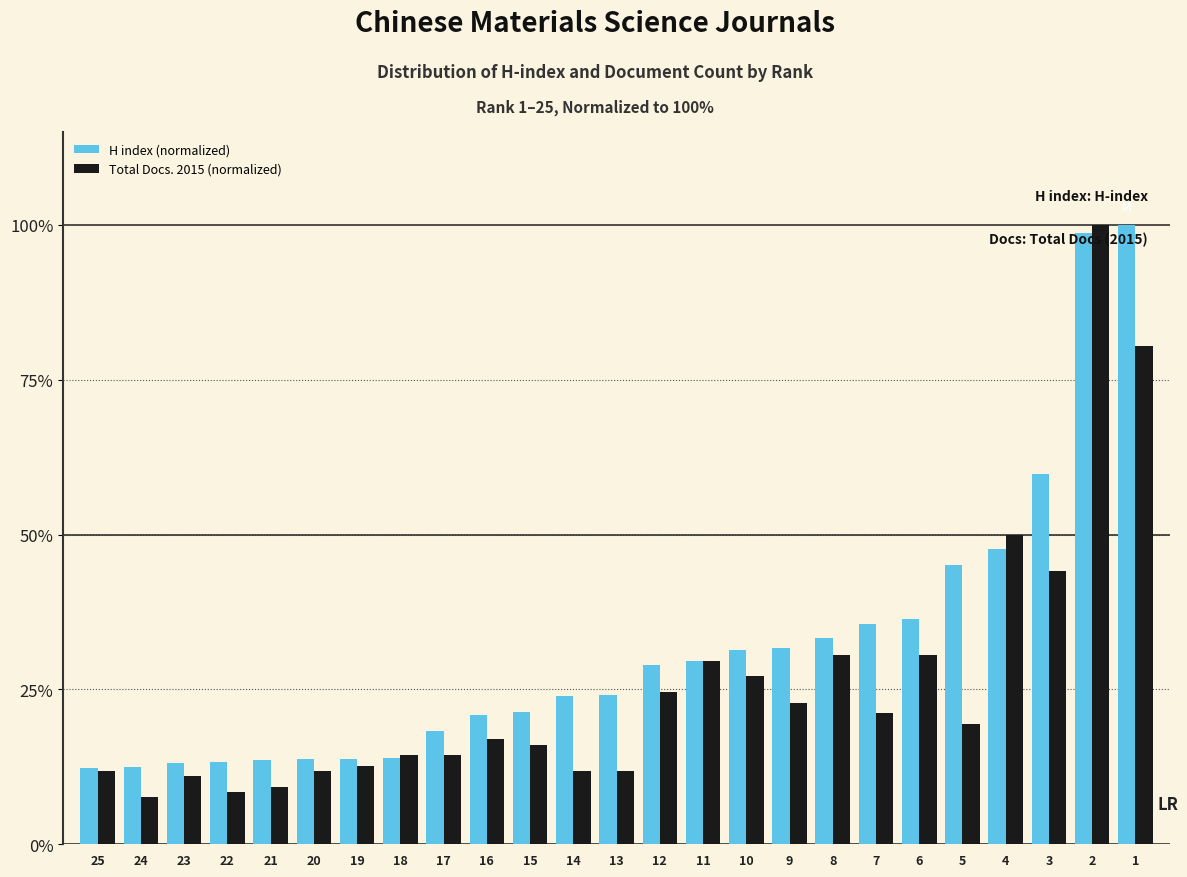

What is the average value of the Total Docs. 2015 (normalized) series?

25.6